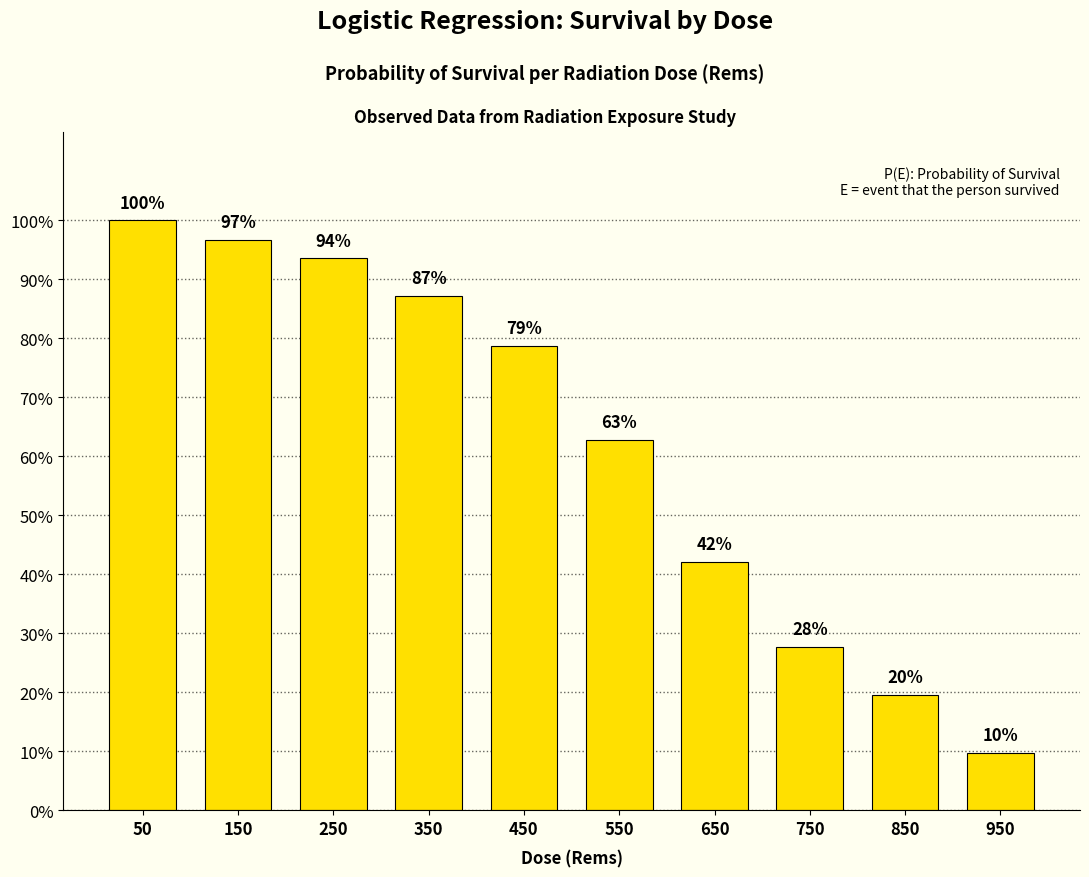

Are the bars horizontal?

No